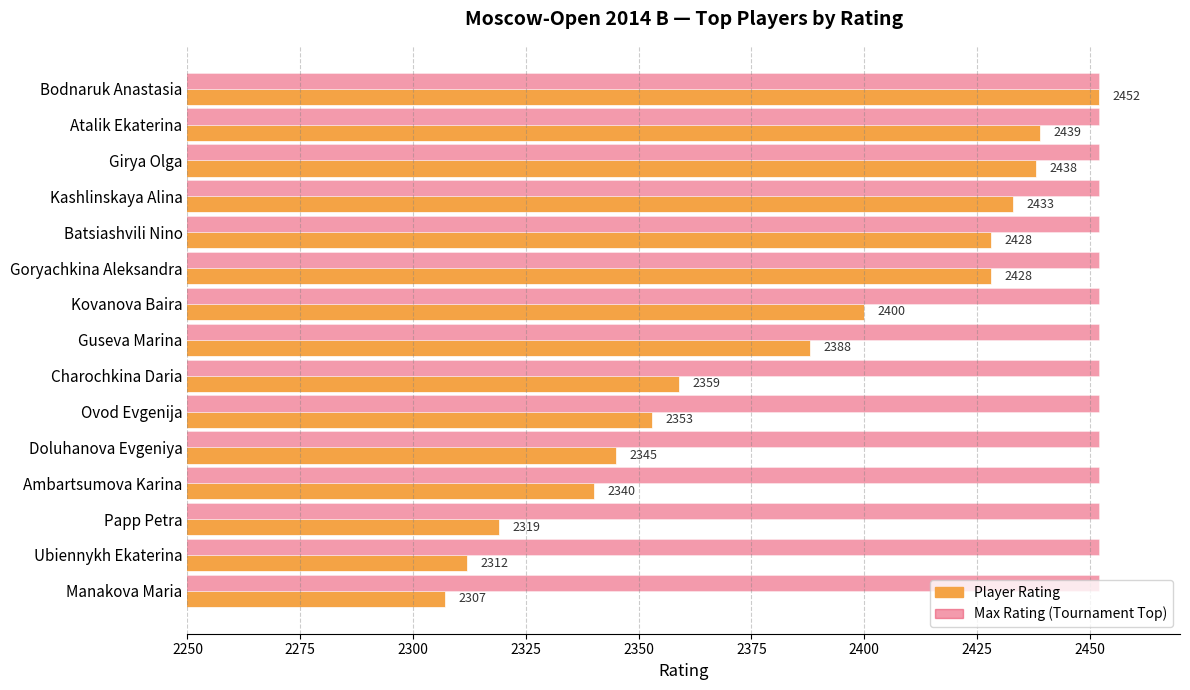

At which category does the chart reach its minimum across all series?

Manakova Maria